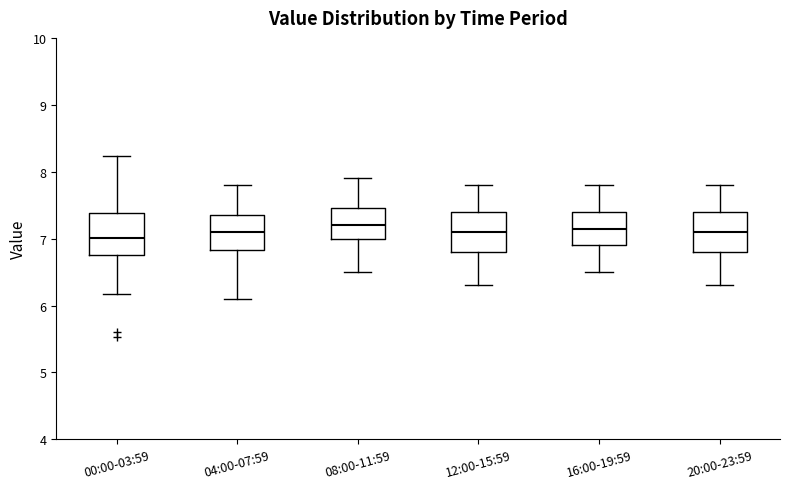

Reading left to right, transcribe this box plot: for each box, give where its median line is, the range the box spans, and where its two whiskers end, as read against the y-axis. The values are not printed on the chart, so give them approximately, as read against the axis.

00:00-03:59: median 7.0, box 6.8 to 7.4, whiskers 6.2 to 8.2
04:00-07:59: median 7.1, box 6.8 to 7.4, whiskers 6.1 to 7.8
08:00-11:59: median 7.2, box 7.0 to 7.5, whiskers 6.5 to 7.9
12:00-15:59: median 7.1, box 6.8 to 7.4, whiskers 6.3 to 7.8
16:00-19:59: median 7.2, box 6.9 to 7.4, whiskers 6.5 to 7.8
20:00-23:59: median 7.1, box 6.8 to 7.4, whiskers 6.3 to 7.8